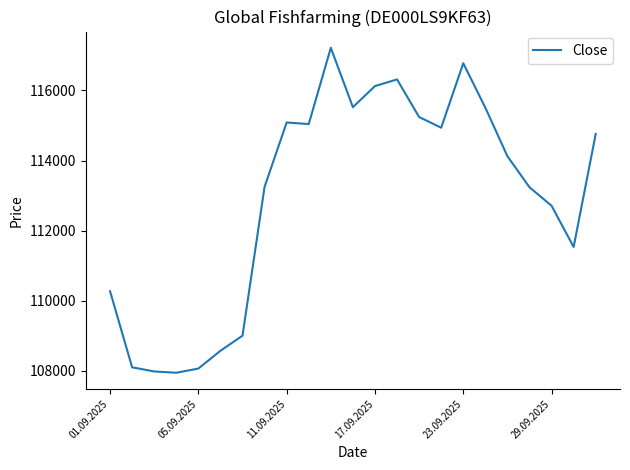

What is the greatest value displayed?

117216